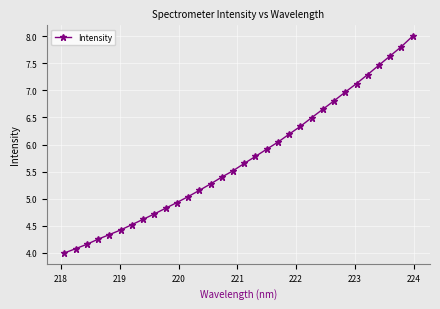

What is the sum of all values?

183.4